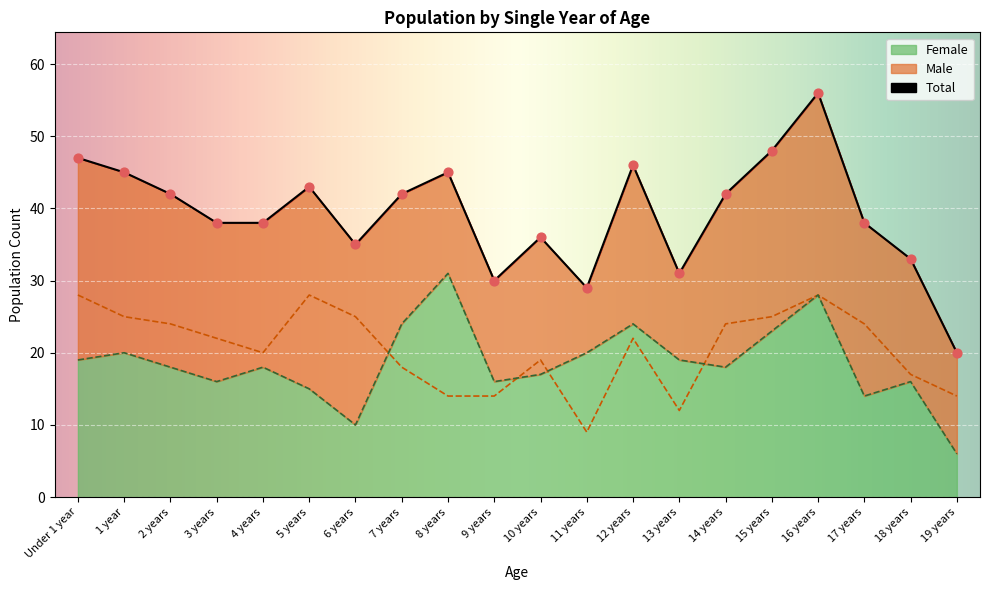

Which series has the largest total across all categories?

Total